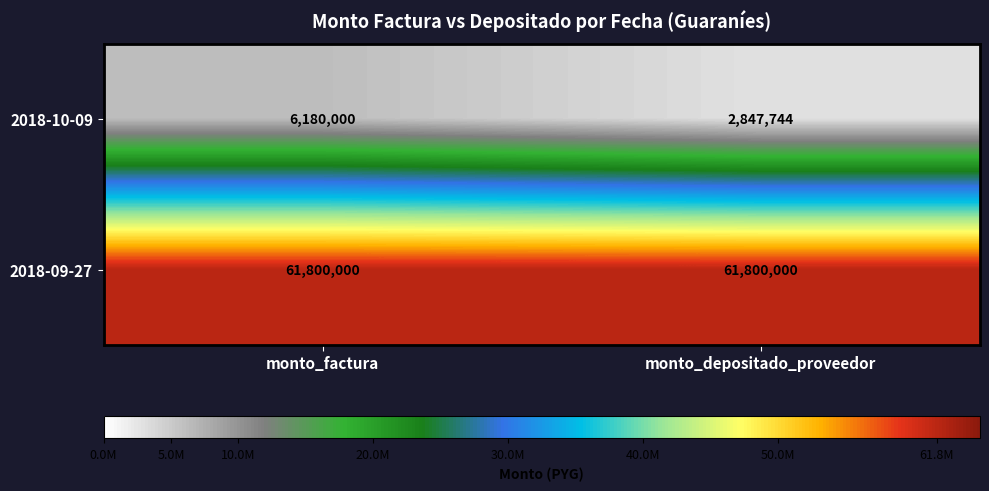

What is the average value of the 2018-10-09 series?

4513872